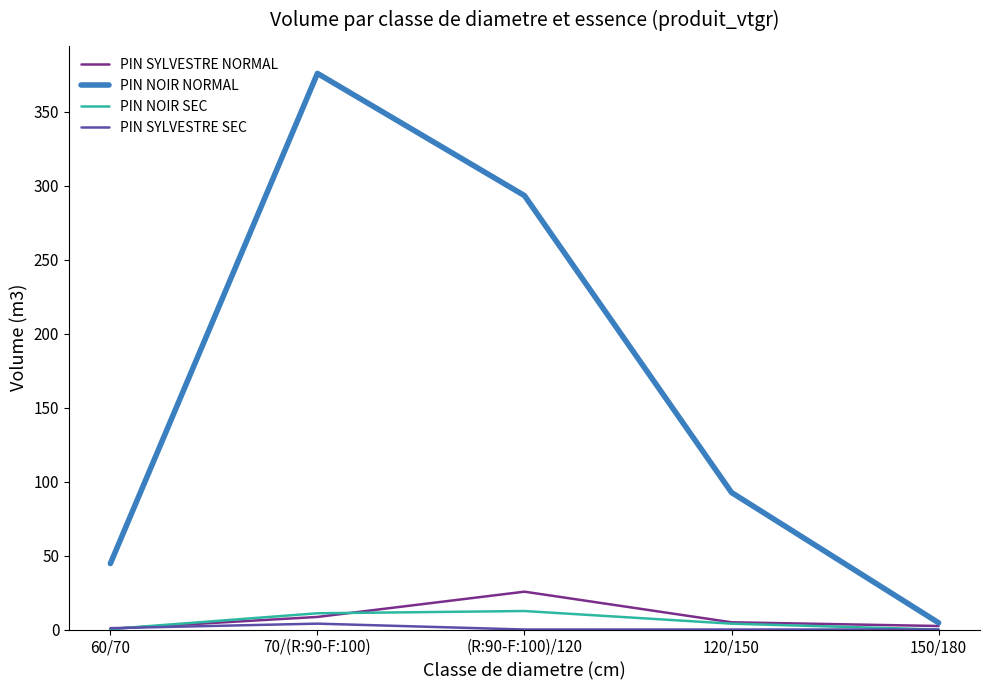

What is the spread (max minus min) of values at 60/70?

44.3